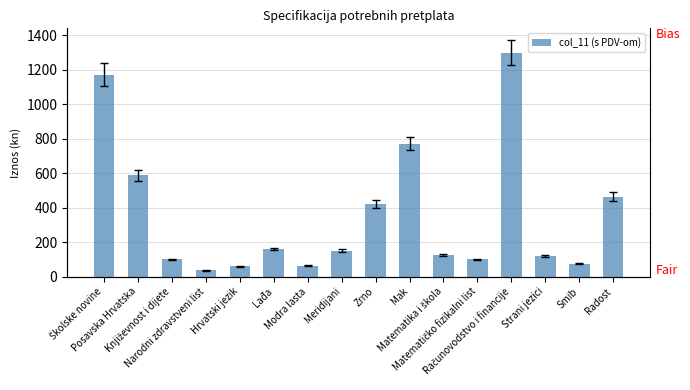

How many values exceed 150?

7